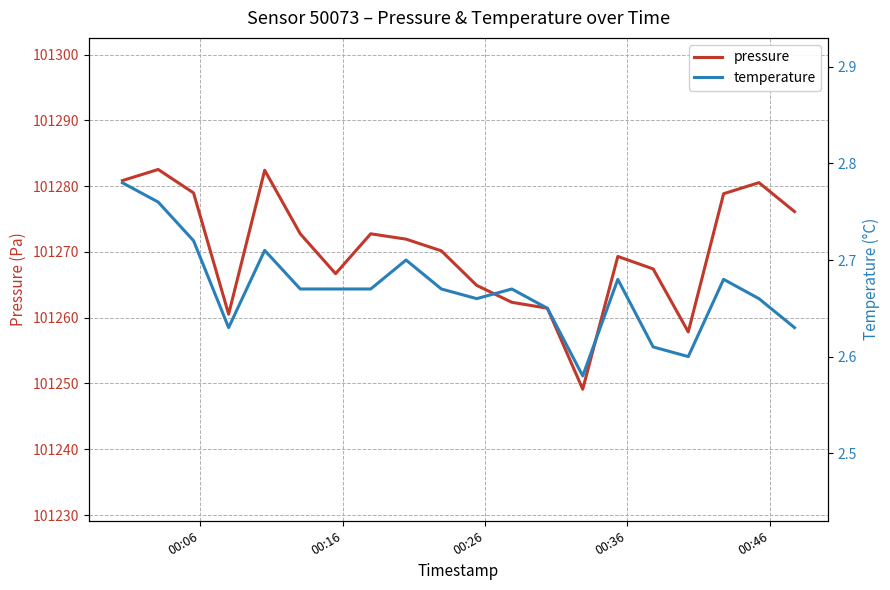

What is the value of the temperature point at the 17th from the left?

2.6